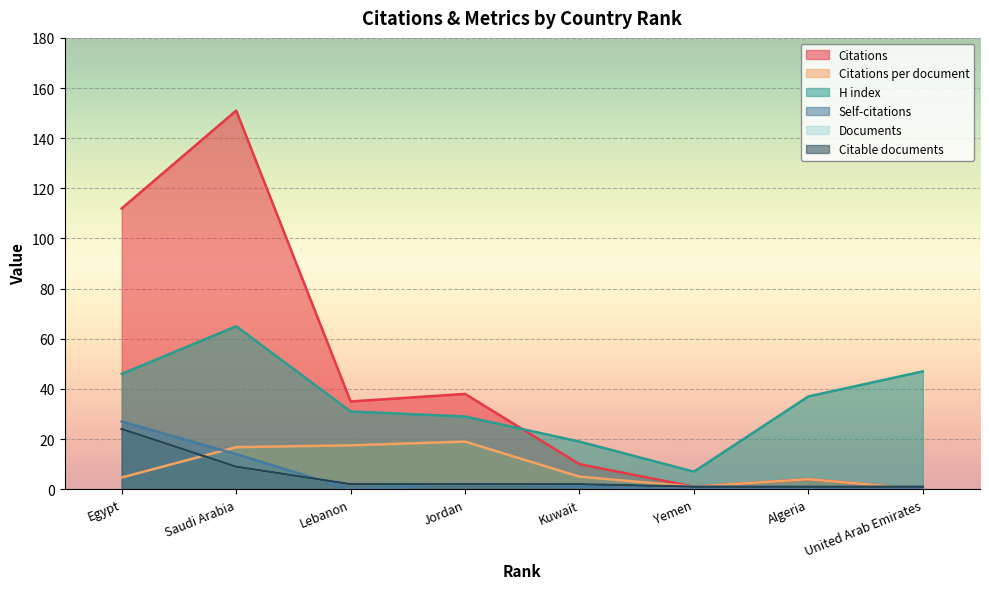

At which label does Self-citations first exceed 1?

Egypt